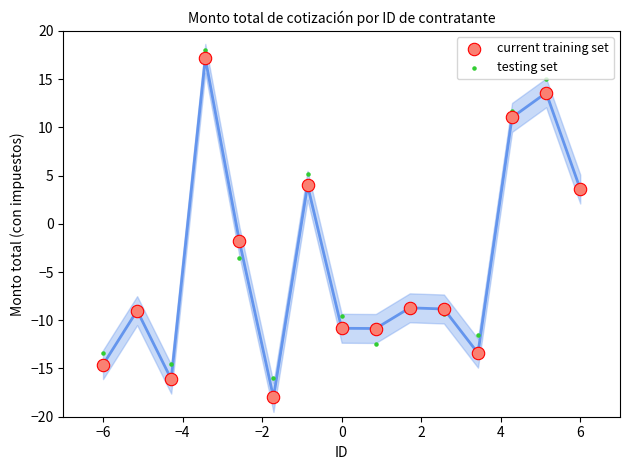

What are all the series names shown in the legend?

current training set, testing set